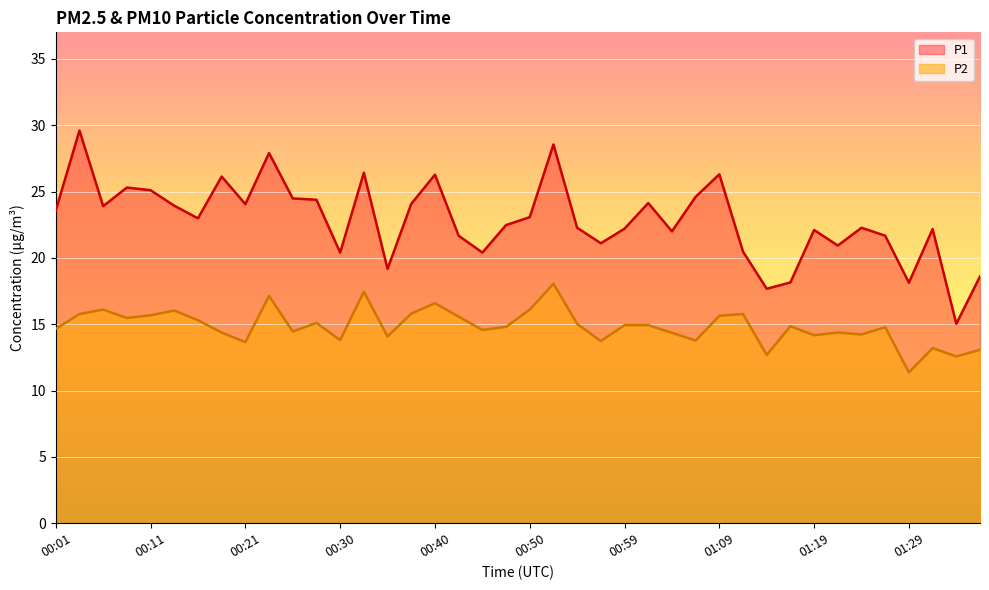

Which series has the widest spread of values?

P1